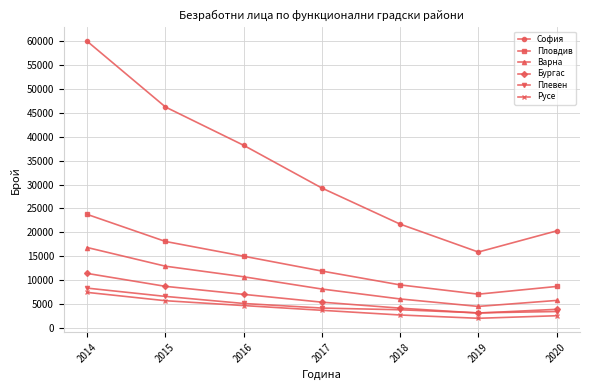

Which series has the largest range (max minus min)?

София